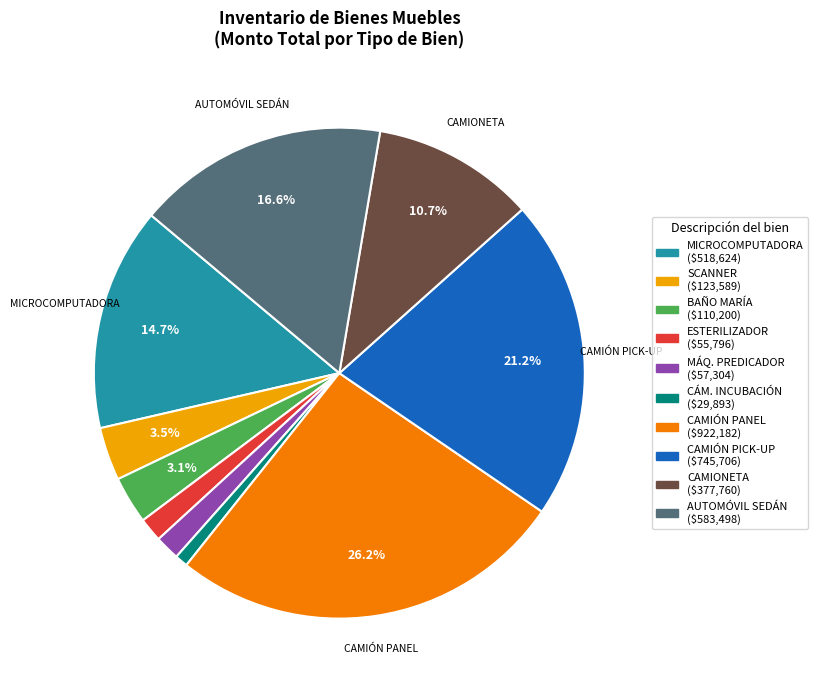

Is there any slice that represents more than half of the pie?

No